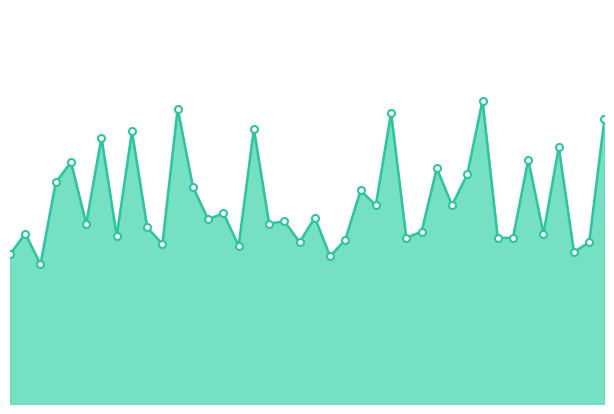

How many points are lower than both their immediate neighbors (excluding endpoints)?

14